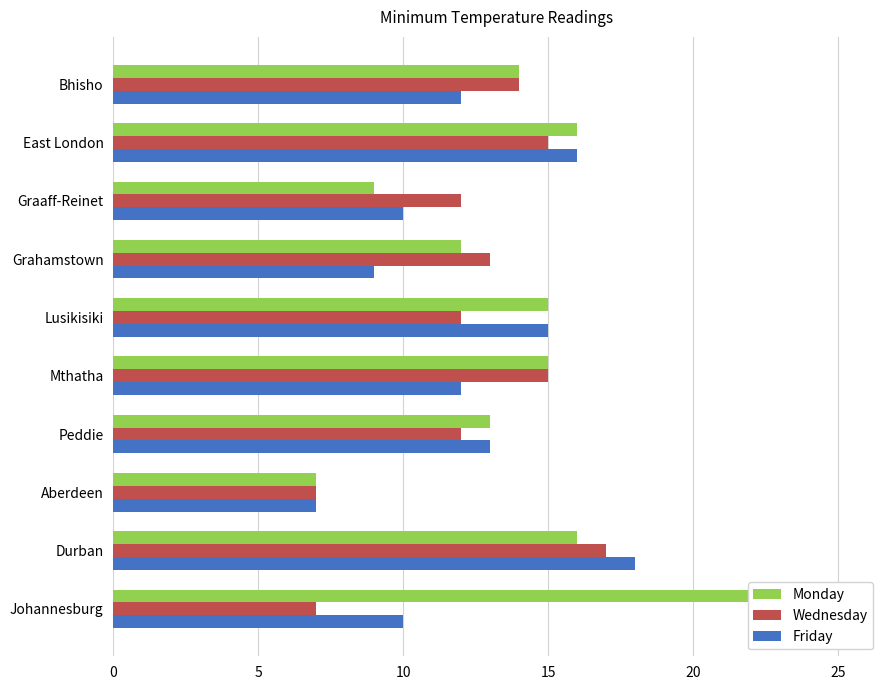

How many values in the Friday series exceed 12?

4